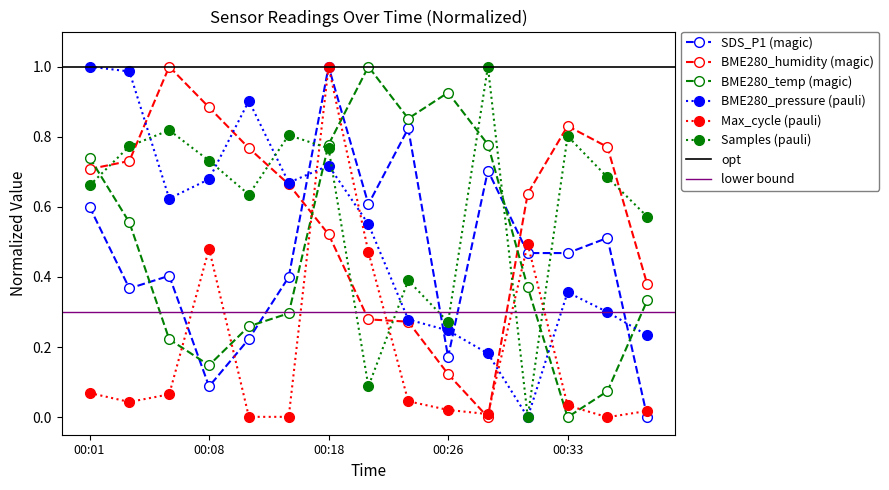

After their last crossing, which series has the higher values: BME280_pressure or SDS_P1?

BME280_pressure